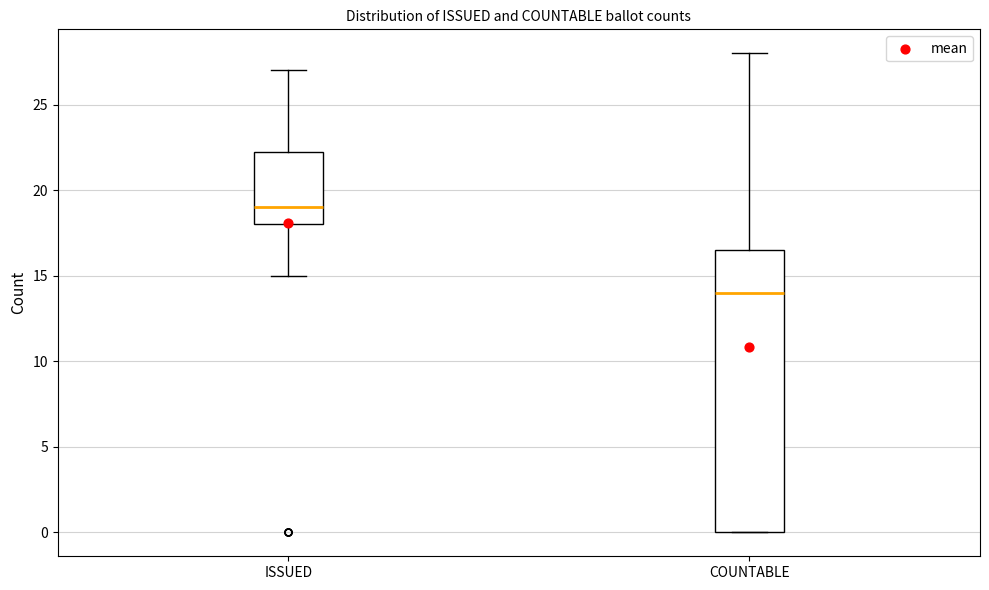

Reading left to right, transcribe this box plot: for each box, give where its median line is, the range the box spans, and where its two whiskers end, as read against the y-axis. The values are not printed on the chart, so give them approximately, as read against the axis.

ISSUED: median 19.0, box 18.0 to 22.5, whiskers 15.0 to 27.0
COUNTABLE: median 14.0, box 0.0 to 16.5, whiskers 0.0 to 28.0